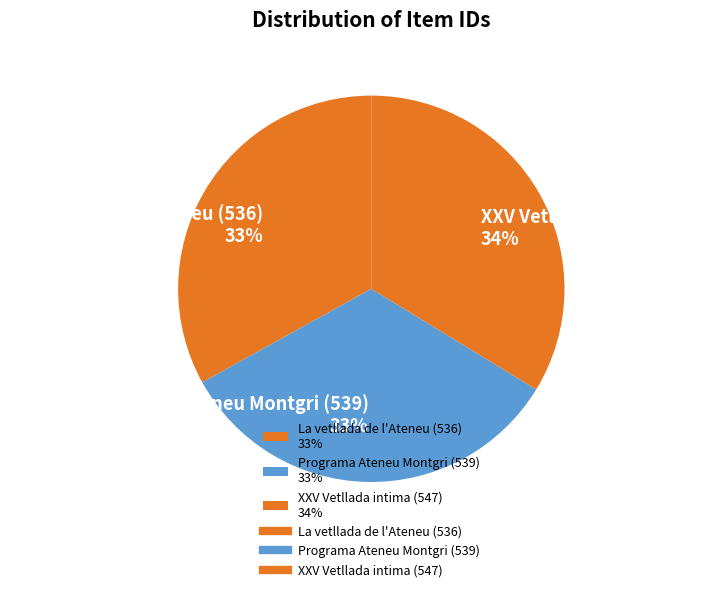

What is the ratio of the value at Programa Ateneu Montgri (539) 33% to the value at La vetllada de l'Ateneu (536) 33%?

1.0